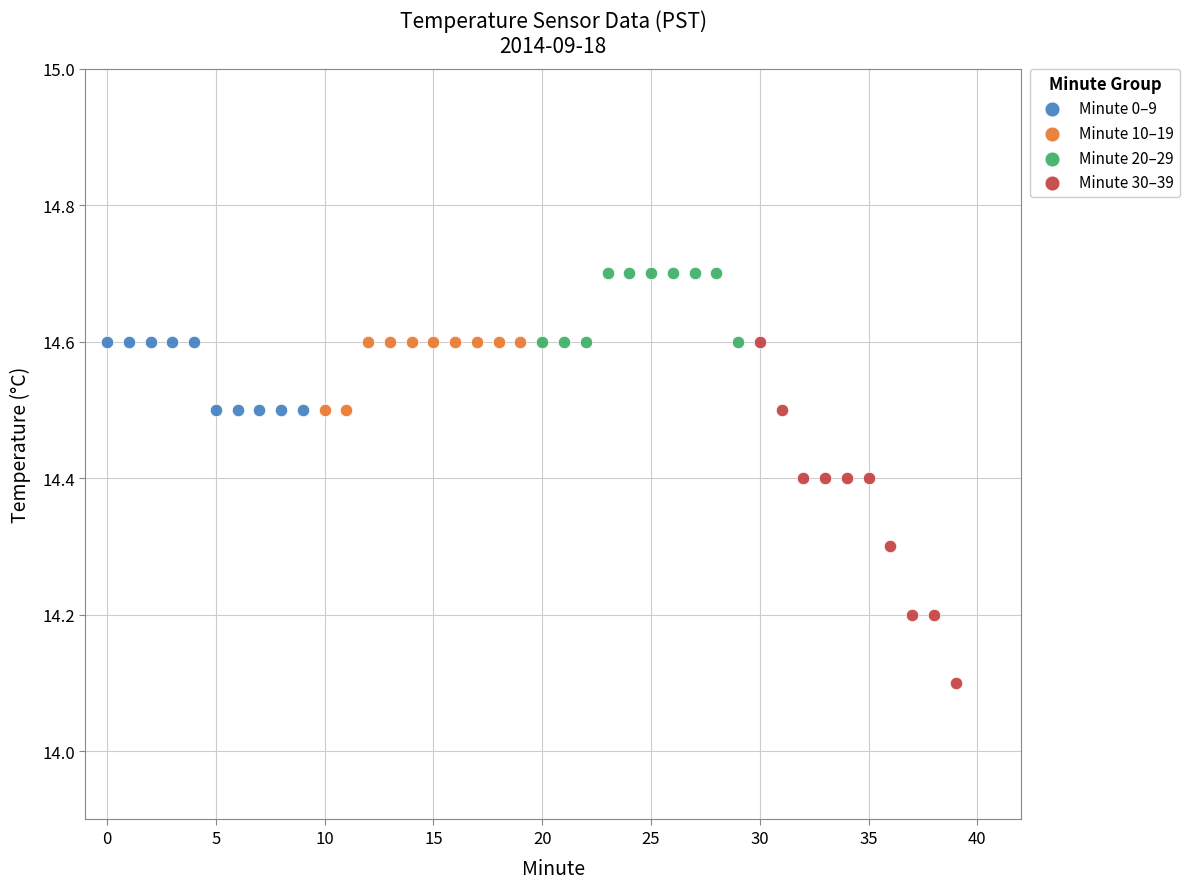

What are all the series names shown in the legend?

Minute 0–9, Minute 10–19, Minute 20–29, Minute 30–39